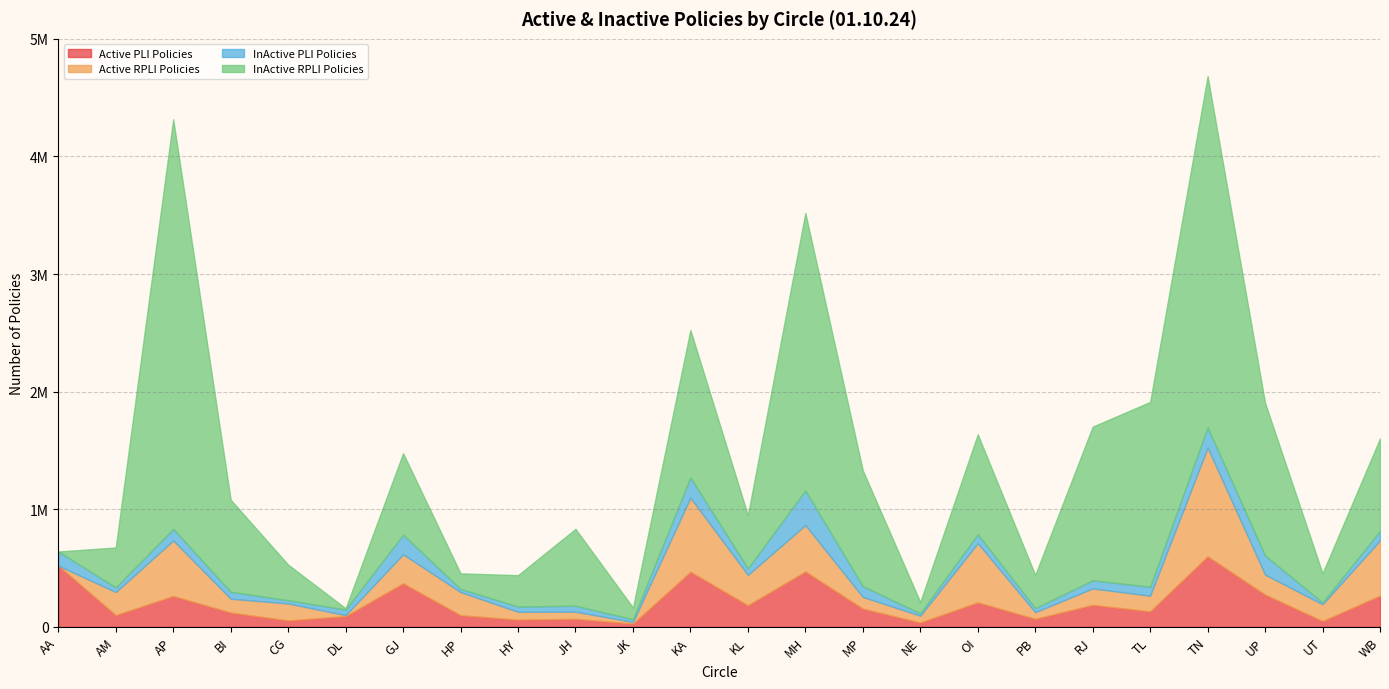

At which category does InActive RPLI Policies reach its first local peak?

AP